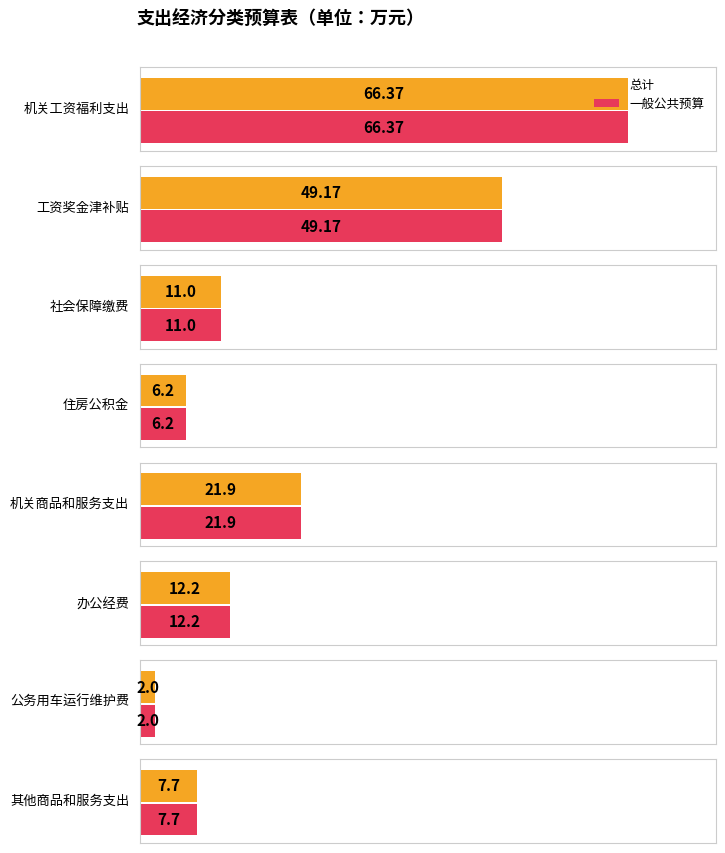

Rank the series by their maximum value, from lowest to highest.

总计, 一般公共预算